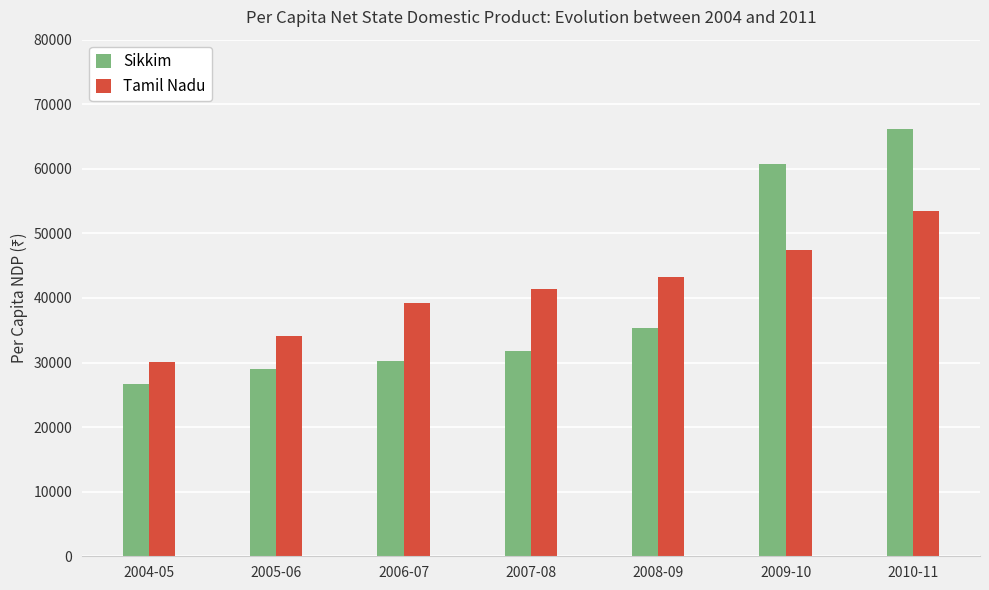

What is the total value across all series at 2004-05?

56752